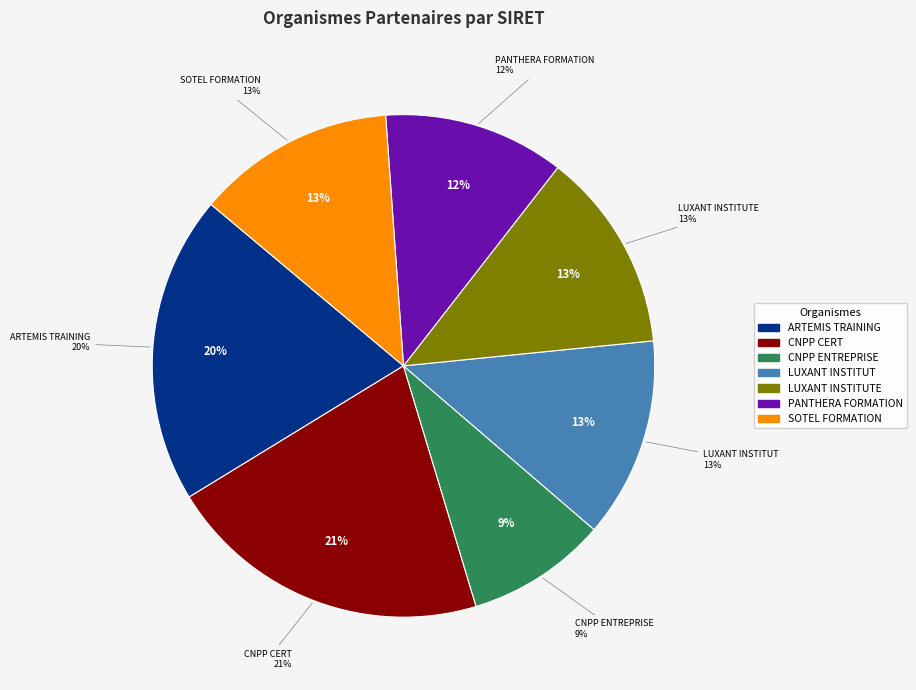

Is the sum of PANTHERA FORMATION and ARTEMIS TRAINING greater than half?

No